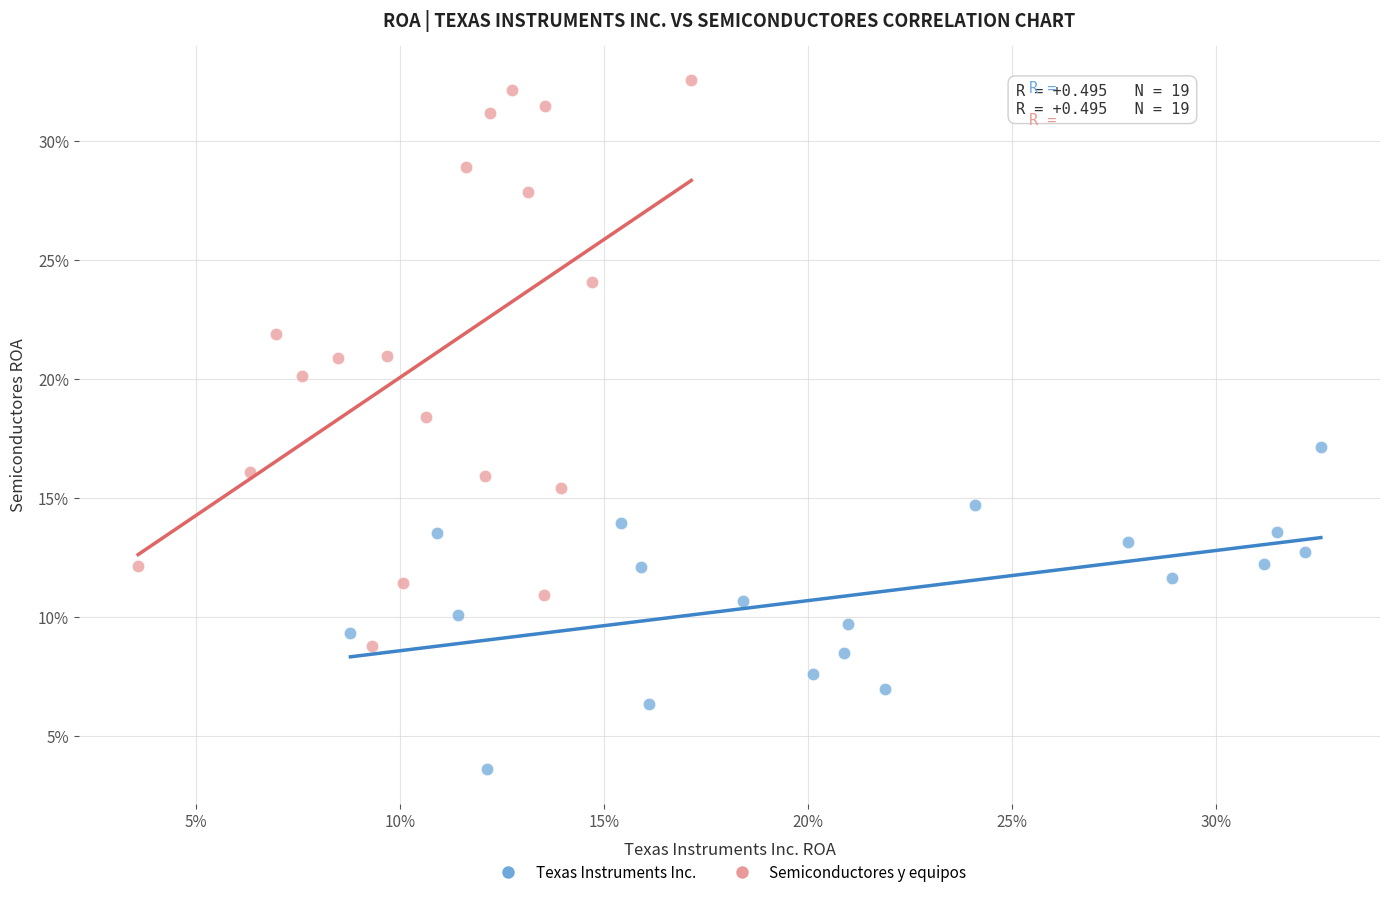

Which series reaches the minimum Y coordinate?

Texas Instruments Inc.